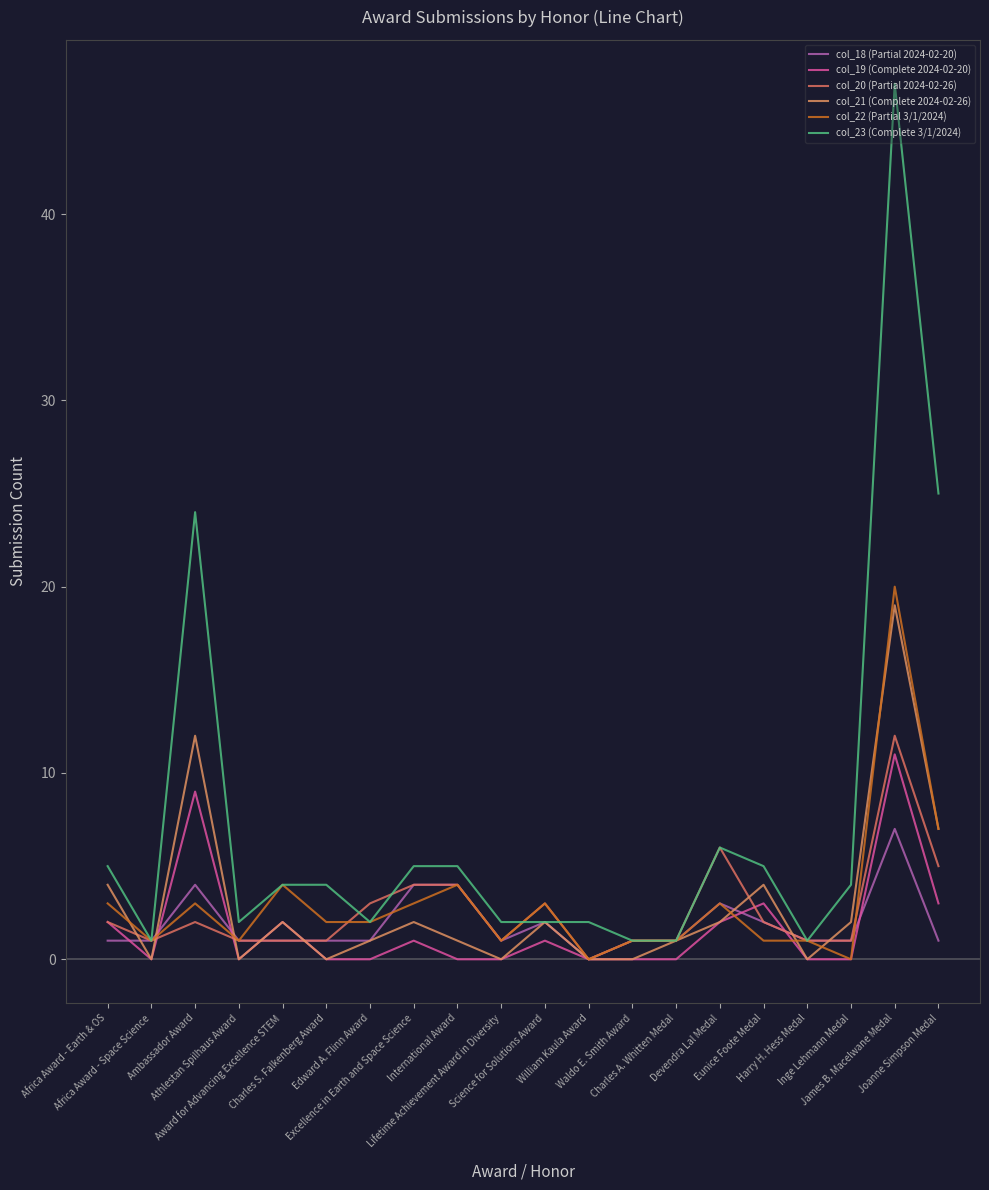

What is the maximum value for col_22 (Partial 3/1/2024)?

20